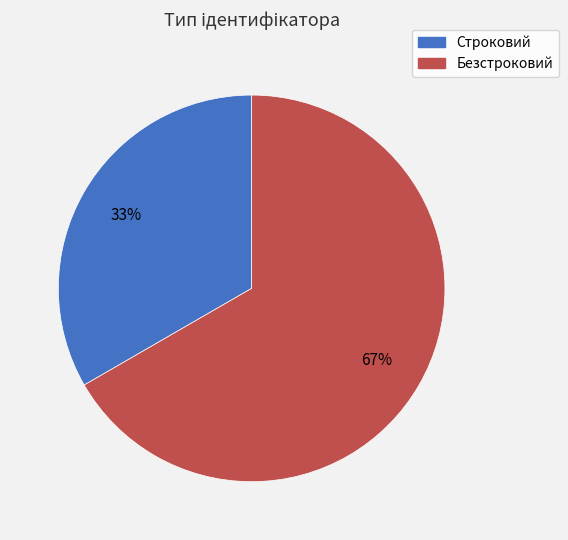

Between Строковий and Безстроковий, which is larger?

Безстроковий